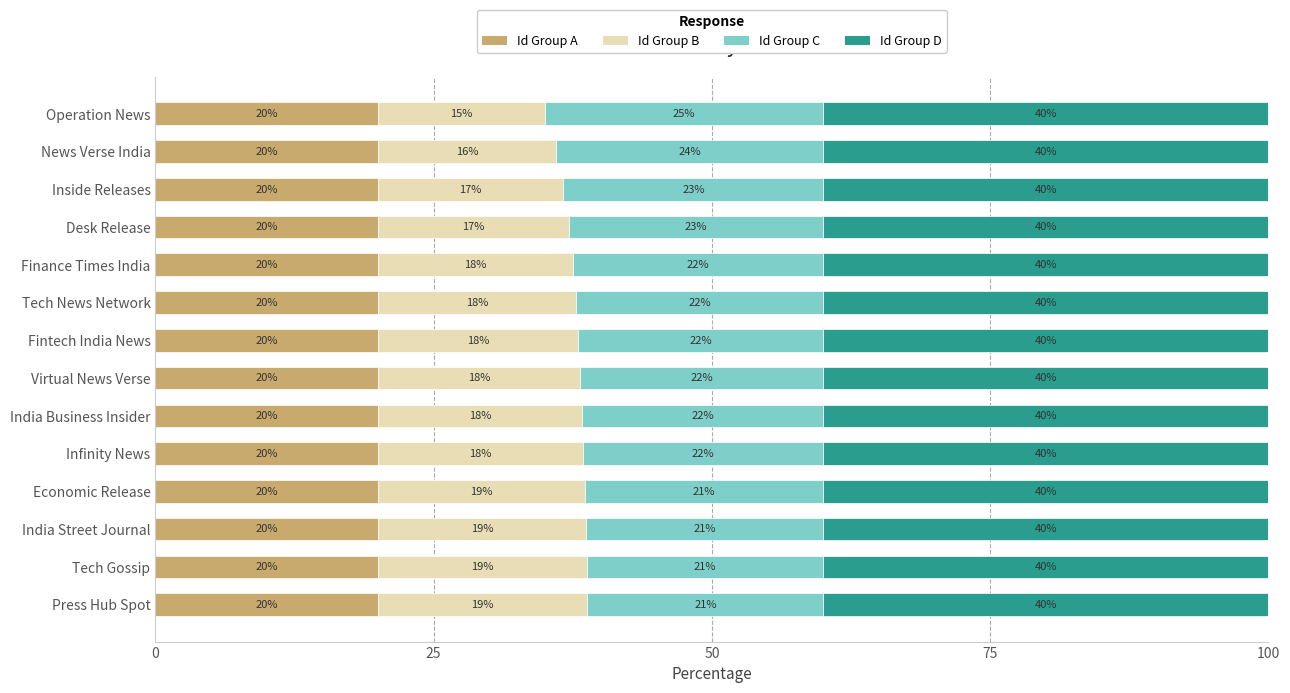

What is the average value of the Id Group A series?

20.0